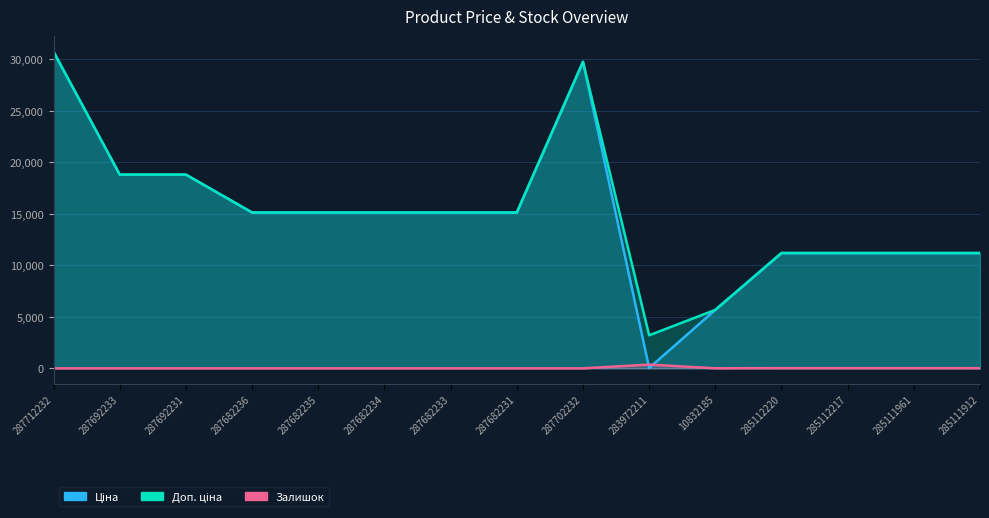

Reading right to left, what are all the values shown in this chart?

Ціна: 285111912=11188.2	285111961=11188.2	285112217=11188.2	285112220=11188.2	10832185=5673.8	283972211=32.0	287702232=29747.2	287682231=15120.0	287682233=15120.0	287682234=15120.0	287682235=15120.0	287682236=15120.0	287692231=18796.8	287692233=18796.8	287712232=30717.1
Доп. ціна: 285111912=11188.2	285111961=11188.2	285112217=11188.2	285112220=11188.2	10832185=5673.8	283972211=3205.0	287702232=29747.2	287682231=15120.0	287682233=15120.0	287682234=15120.0	287682235=15120.0	287682236=15120.0	287692231=18796.8	287692233=18796.8	287712232=30717.1
Залишок: 285111912=15.0	285111961=17.0	285112217=17.0	285112220=17.0	10832185=4.0	283972211=360.0	287702232=0.0	287682231=0.0	287682233=0.0	287682234=0.0	287682235=0.0	287682236=0.0	287692231=0.0	287692233=0.0	287712232=0.0